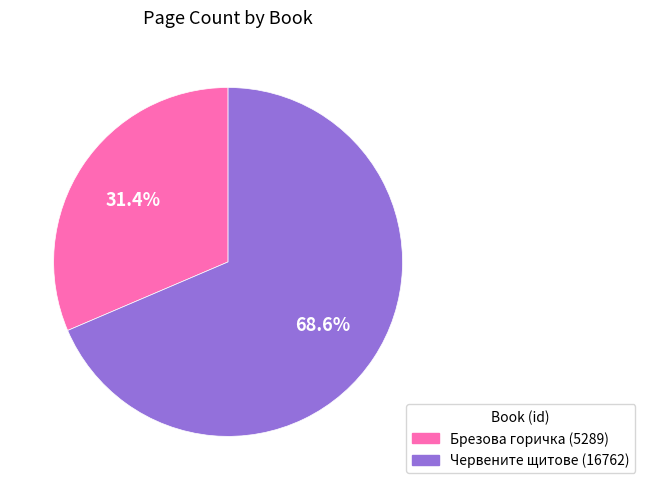

Do Брезова горичка (5289) and Червените щитове (16762) together represent more than half of the pie?

Yes